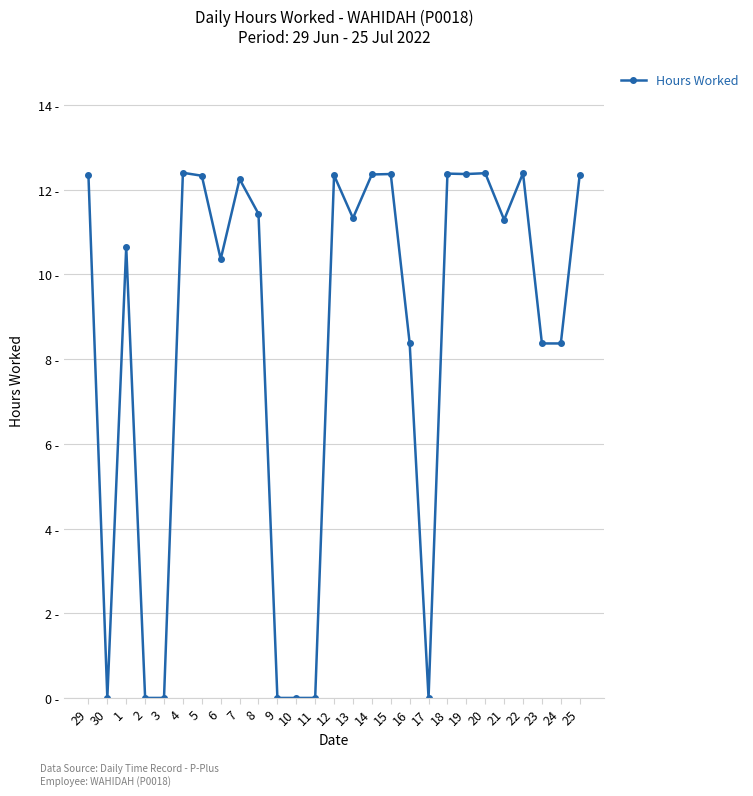

Does the chart have visible grid lines?

Yes